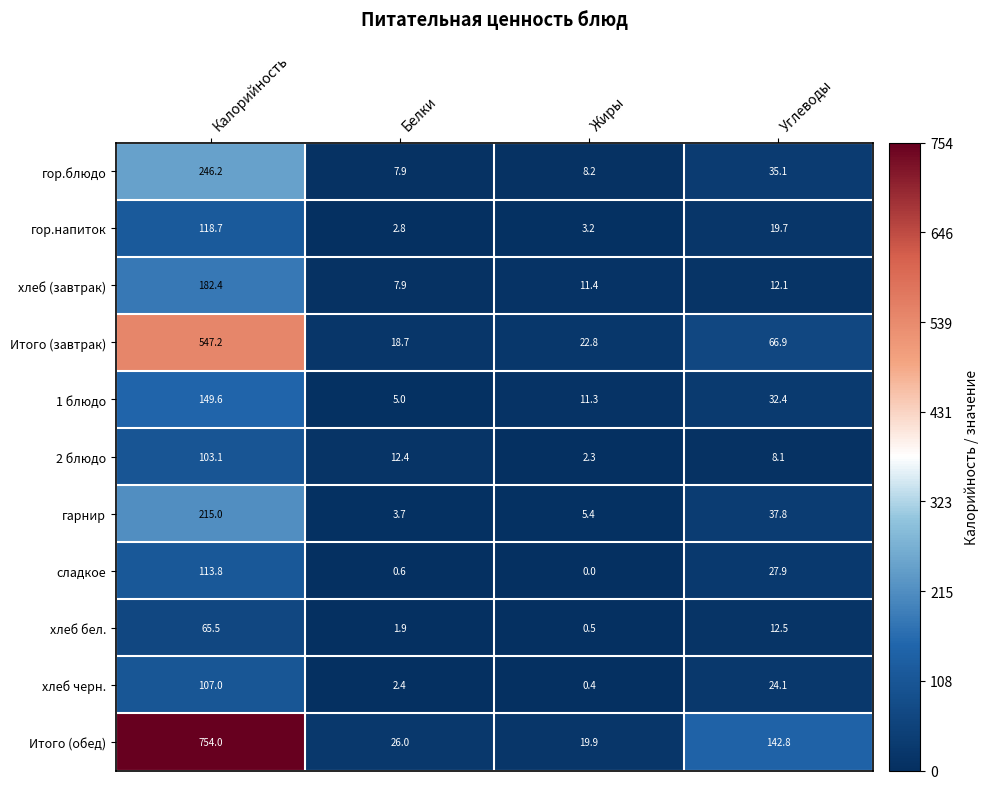

List the series in order of their peak value, highest first.

Итого (обед), Итого (завтрак), гор.блюдо, гарнир, хлеб (завтрак), 1 блюдо, гор.напиток, сладкое, хлеб черн., 2 блюдо, хлеб бел.